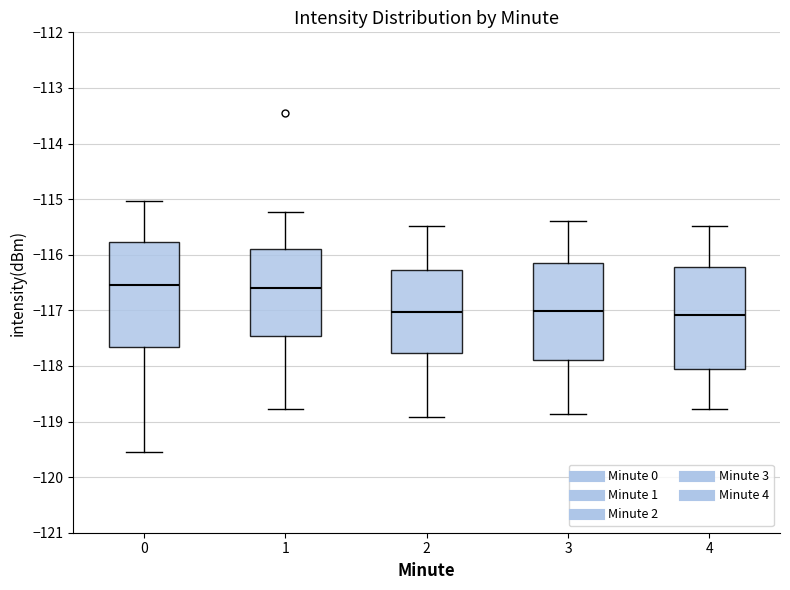

Reading left to right, transcribe this box plot: for each box, give where its median line is, the range the box spans, and where its two whiskers end, as read against the y-axis. The values are not printed on the chart, so give them approximately, as read against the axis.

0: median -116.5, box -117.7 to -115.8, whiskers -119.5 to -115.0
1: median -116.6, box -117.5 to -115.9, whiskers -118.8 to -115.2
2: median -117.0, box -117.8 to -116.3, whiskers -118.9 to -115.5
3: median -117.0, box -117.9 to -116.2, whiskers -118.9 to -115.4
4: median -117.1, box -118.1 to -116.2, whiskers -118.8 to -115.5